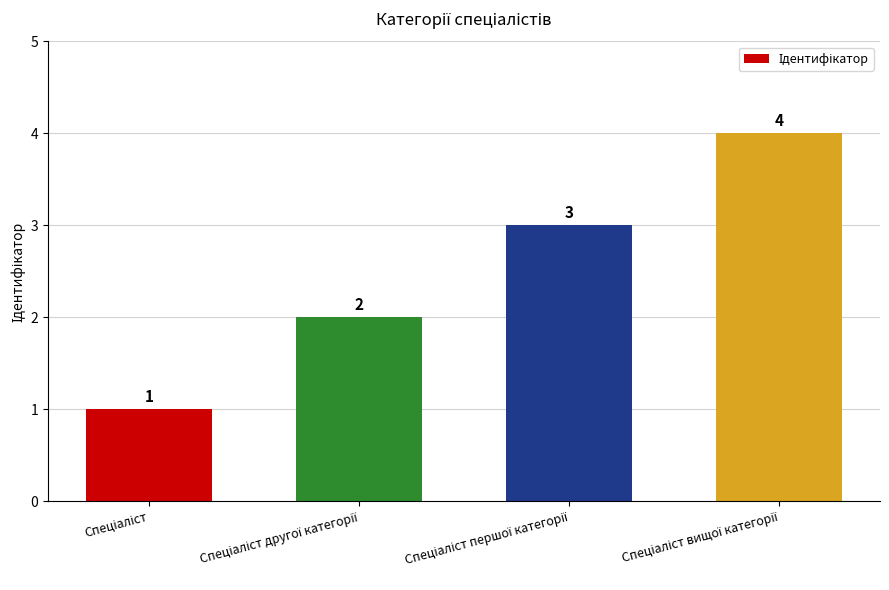

Does the chart contain any negative values?

No